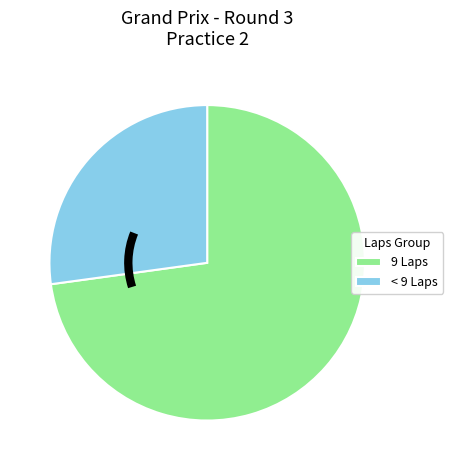

Is the sum of 9 Laps and < 9 Laps greater than half?

Yes